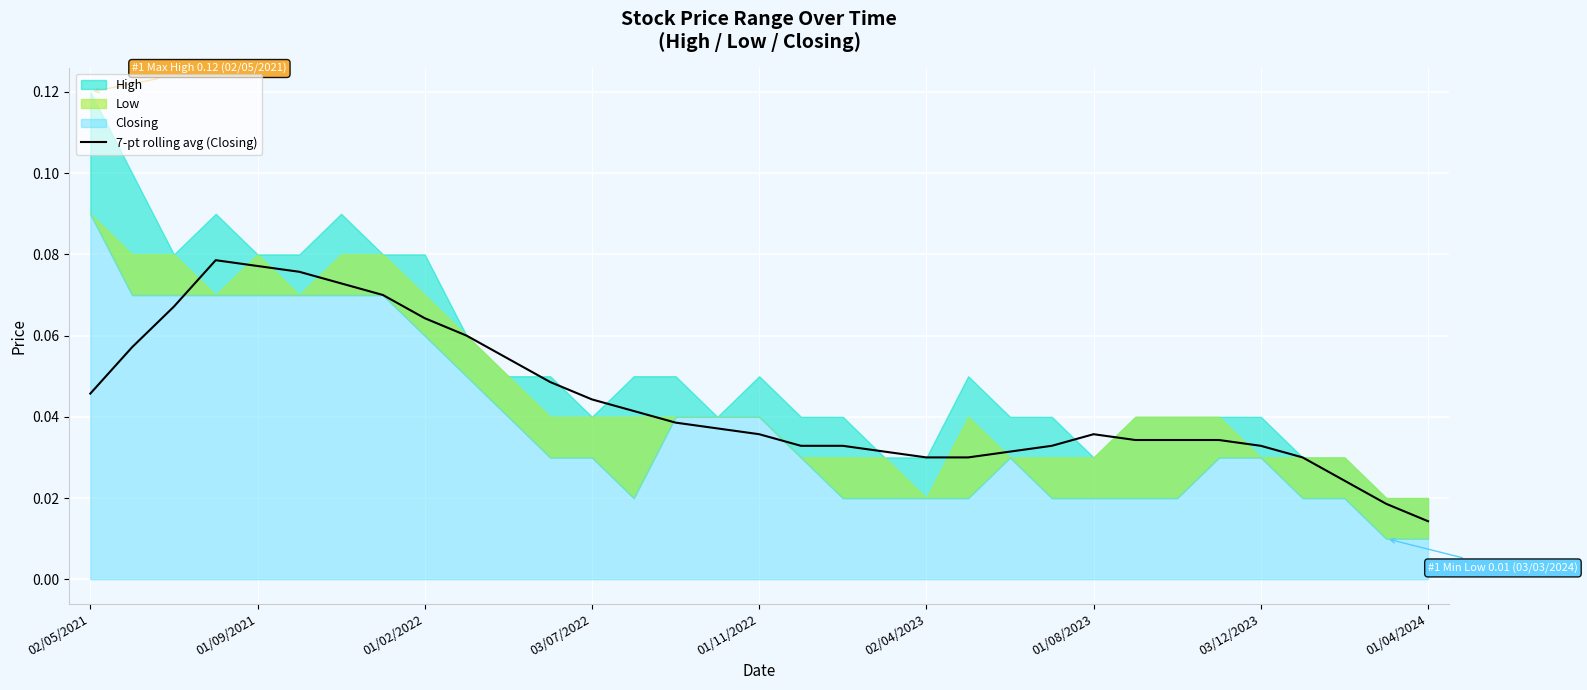

How many values are between 0 and 1?

33